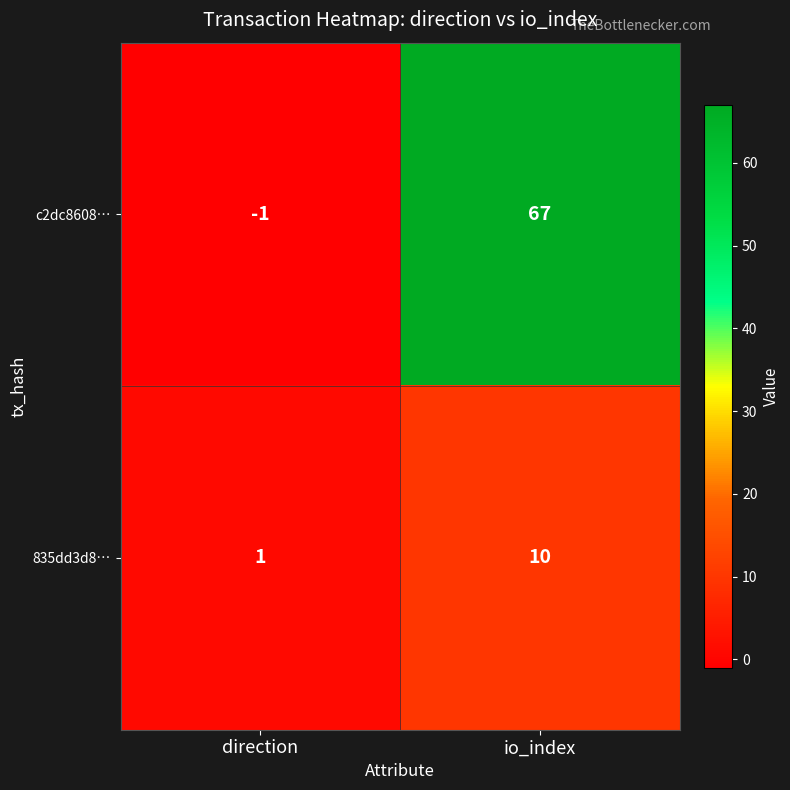

What is the sum of all c2dc8608… values?

66